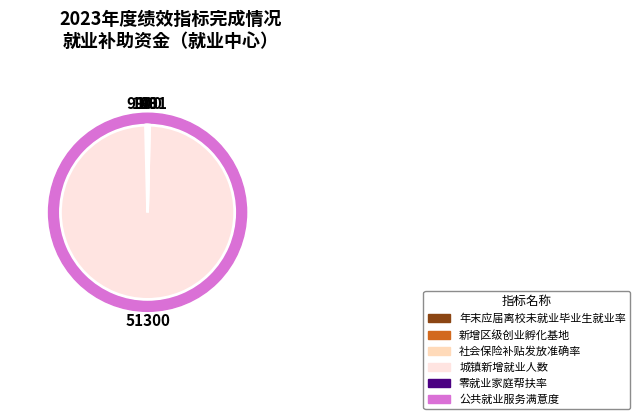

Which category accounts for the majority?

城镇新增就业人数